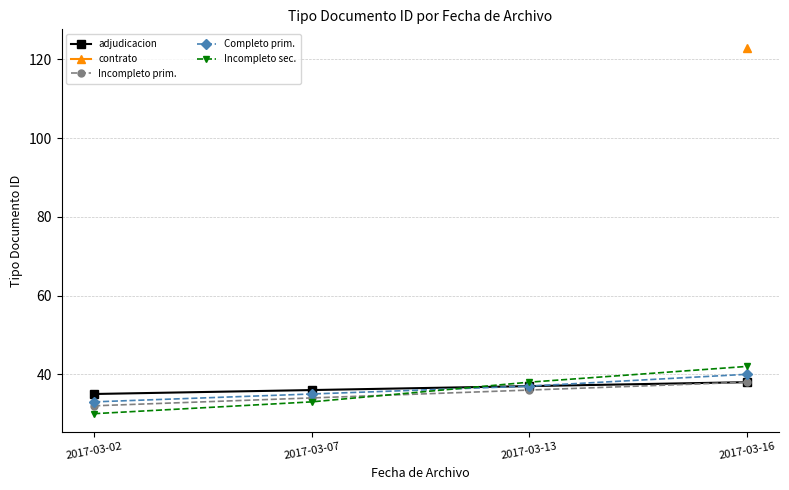

At which category is the sum across all series the highest?

2017-03-16